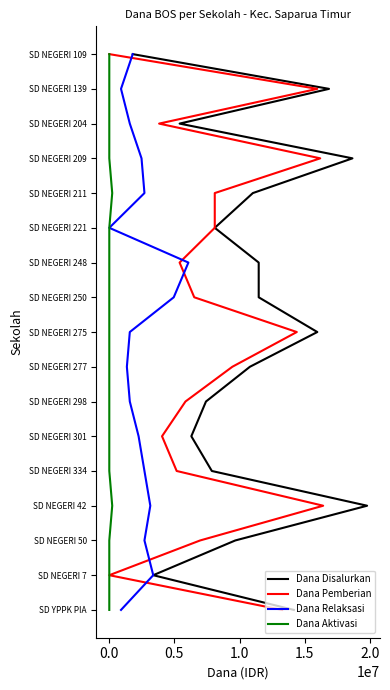

How many positive values does the Dana Relaksasi series have?

16